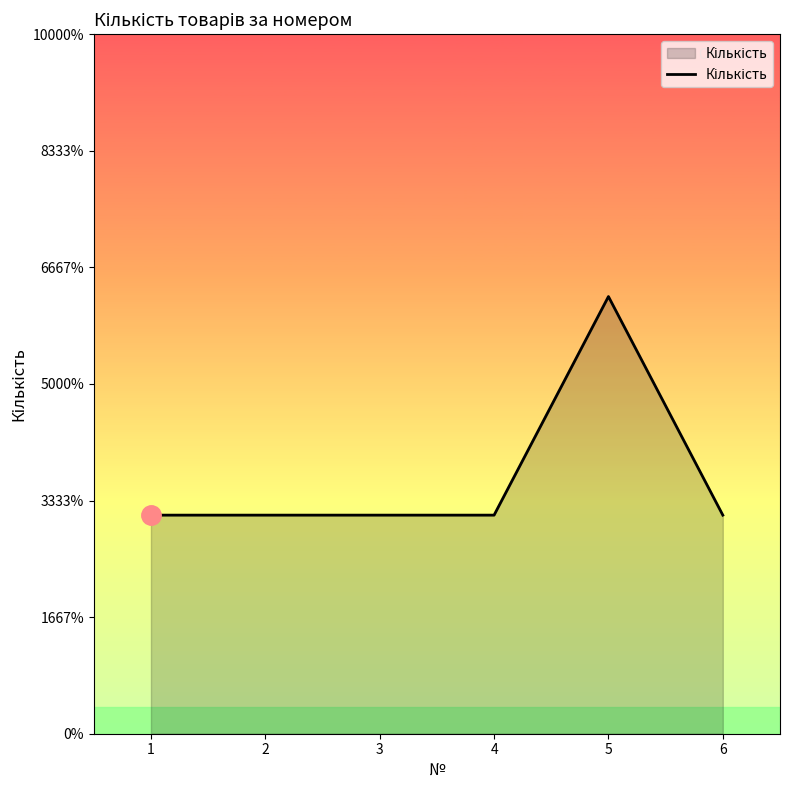

Reading left to right, list all the values displayed in this chart.

1=1	2=1	3=1	4=1	5=2	6=1